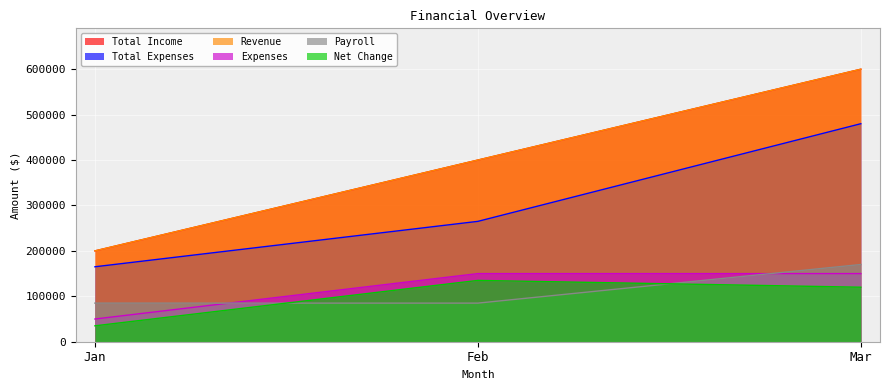

How many lines are shown in the chart?

6